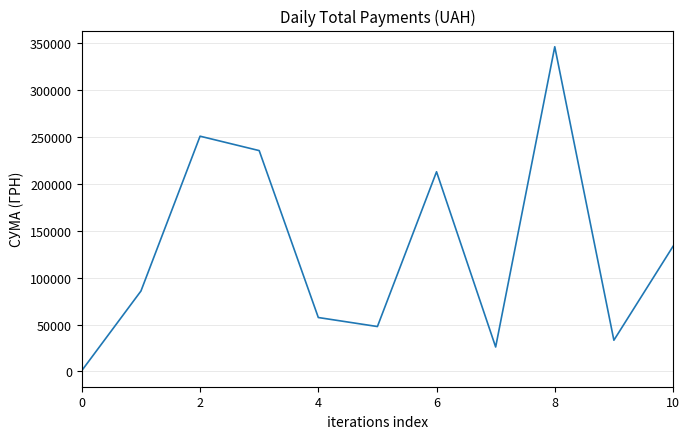

What is the greatest value displayed?

345687.3